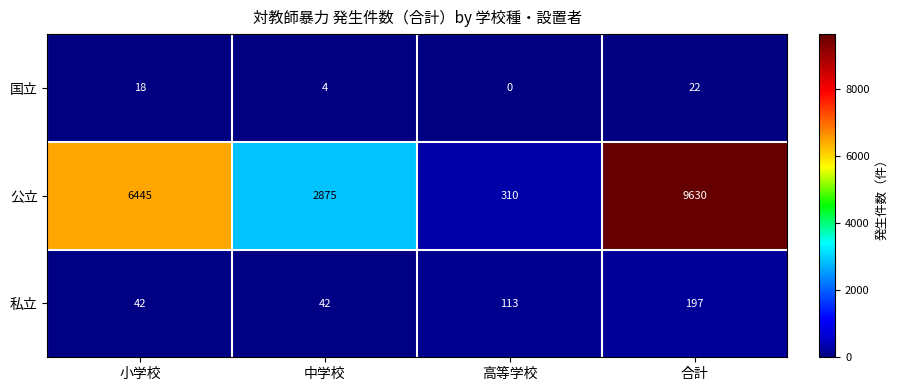

Reading left to right, extract all data points from this chart.

国立: 18	4	0	22
公立: 6445	2875	310	9630
私立: 42	42	113	197